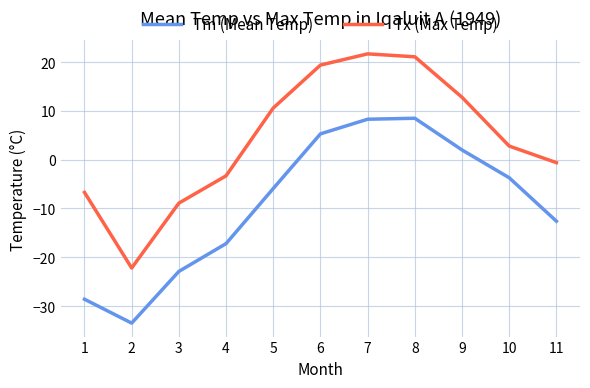

How many lines are shown in the chart?

2